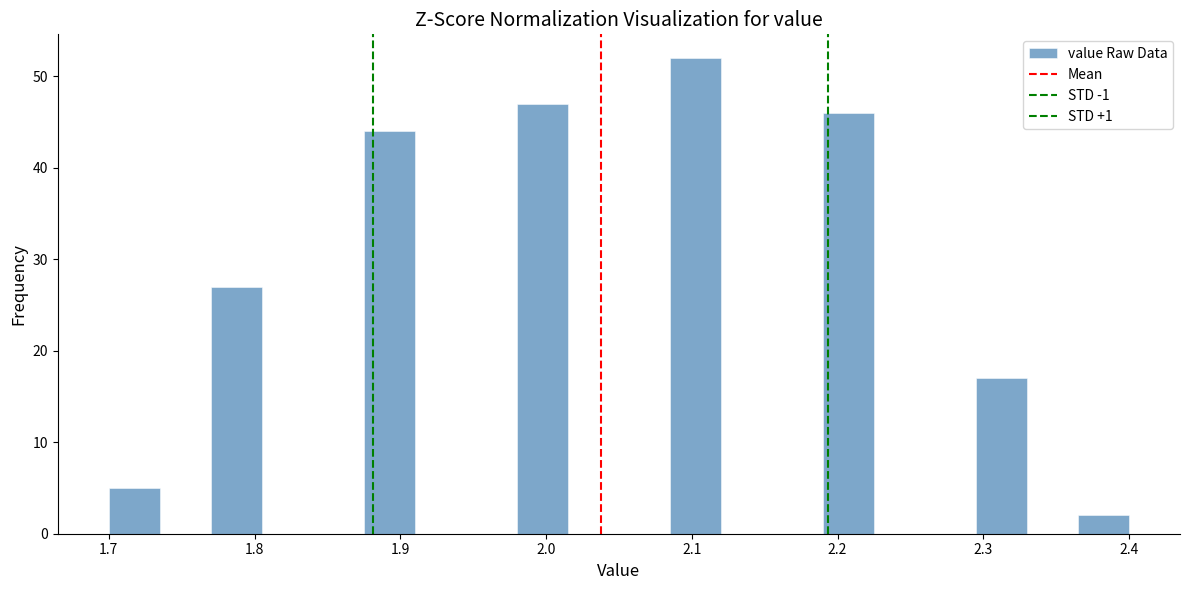

Read against the x-axis, roughly where is the centre of the tallest bar?

2.10